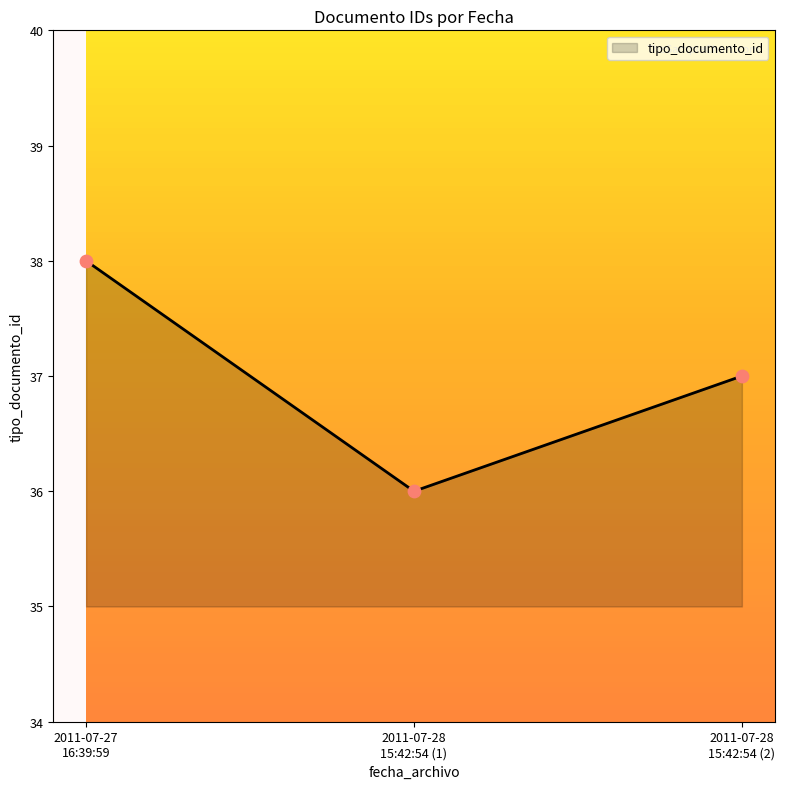

What is the smallest value displayed?

36